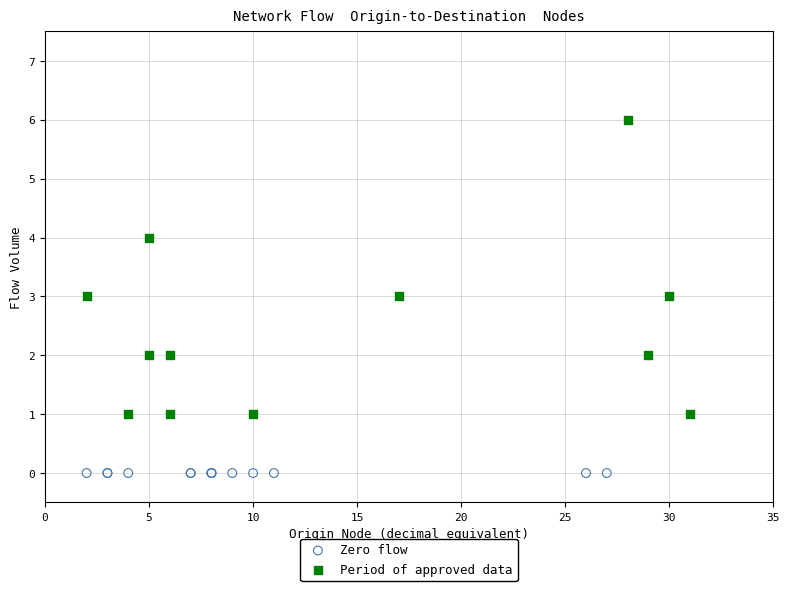

Which series reaches the minimum Y coordinate?

Zero flow